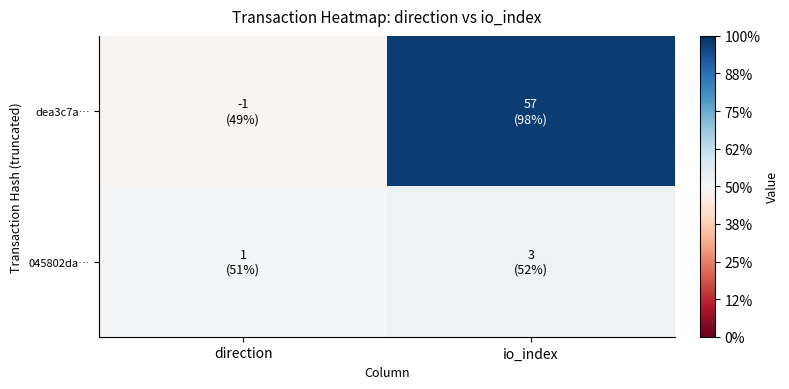

What is the difference between the highest and lowest values at direction?

2